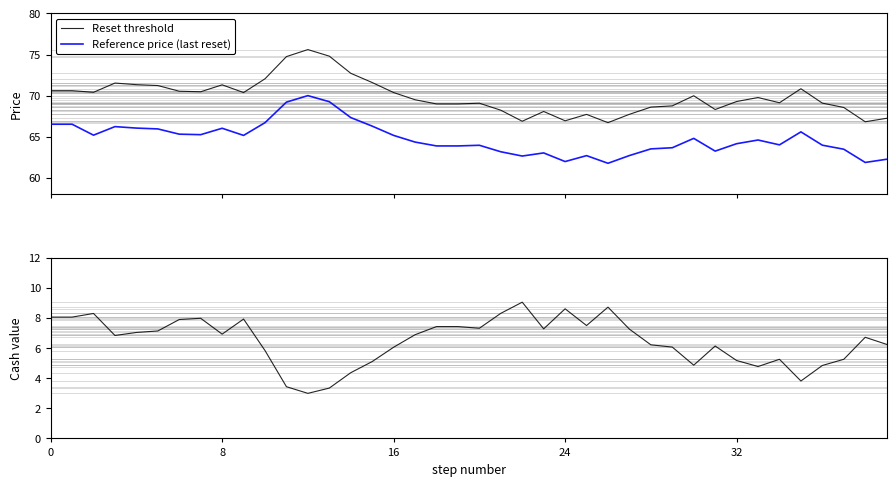

Does the chart have visible grid lines?

No